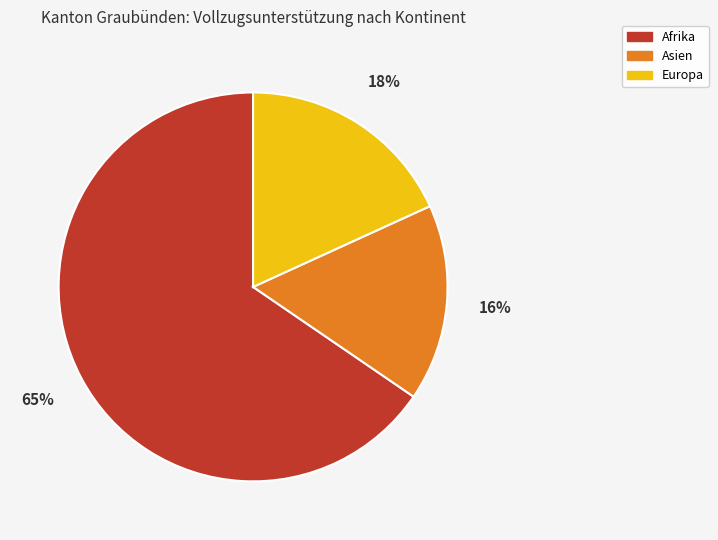

Which slice is the largest?

Afrika